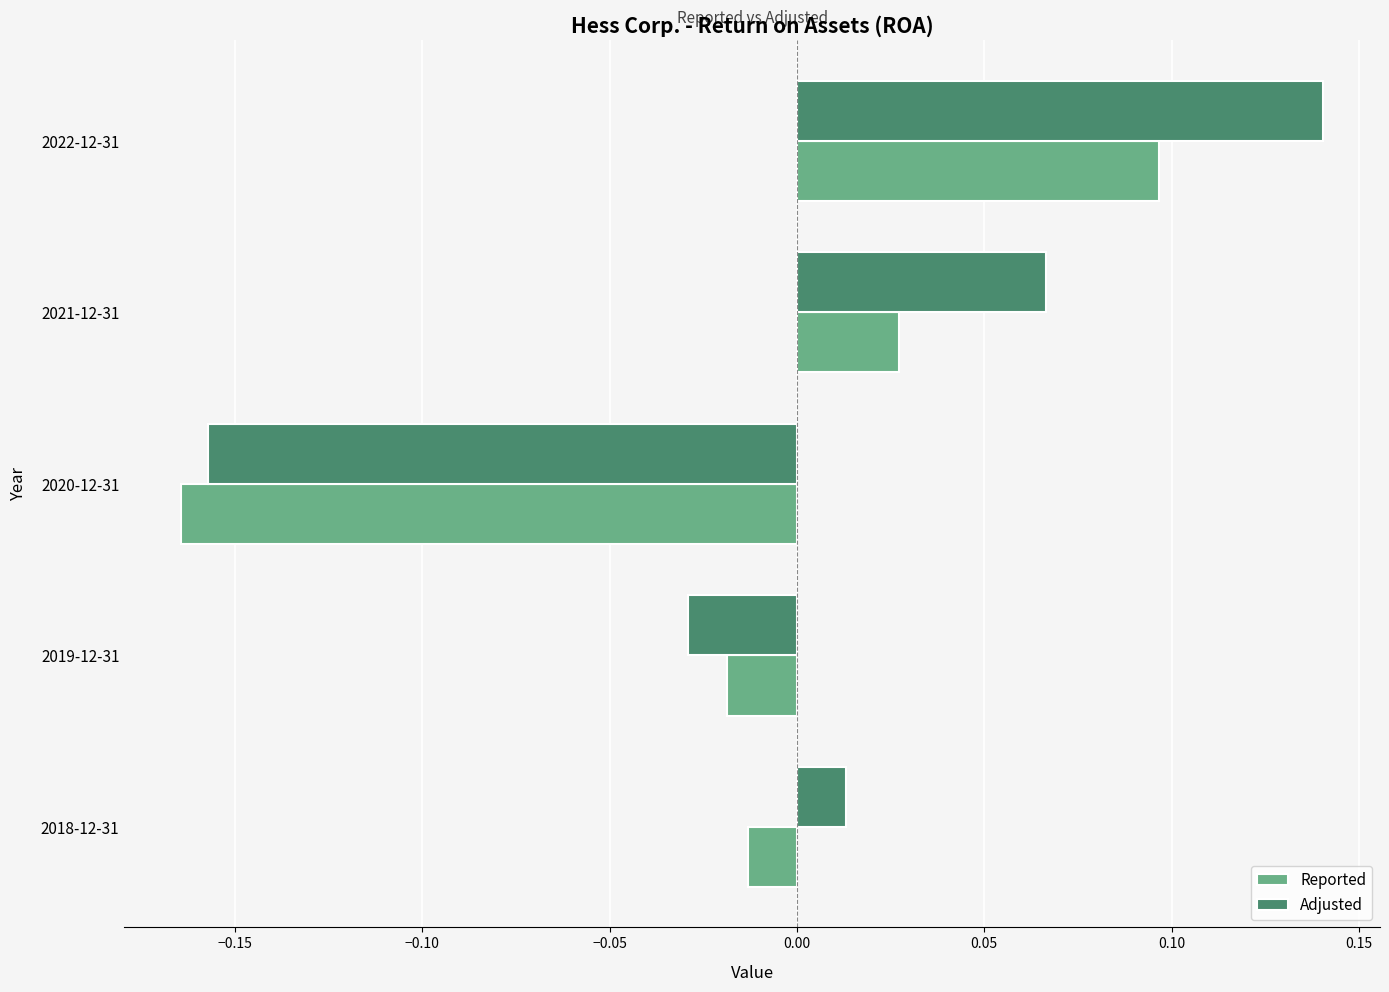

Which series has the largest total across all categories?

Adjusted